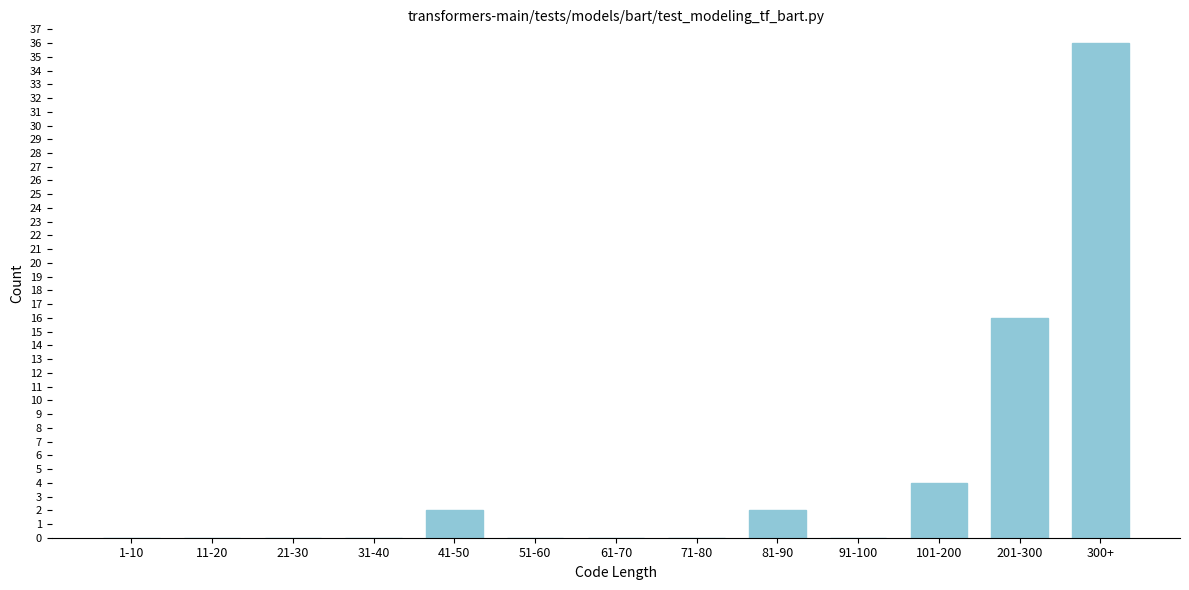

Reading left to right, extract all data points from this chart.

1-10=0	11-20=0	21-30=0	31-40=0	41-50=2	51-60=0	61-70=0	71-80=0	81-90=2	91-100=0	101-200=4	201-300=16	300+=36